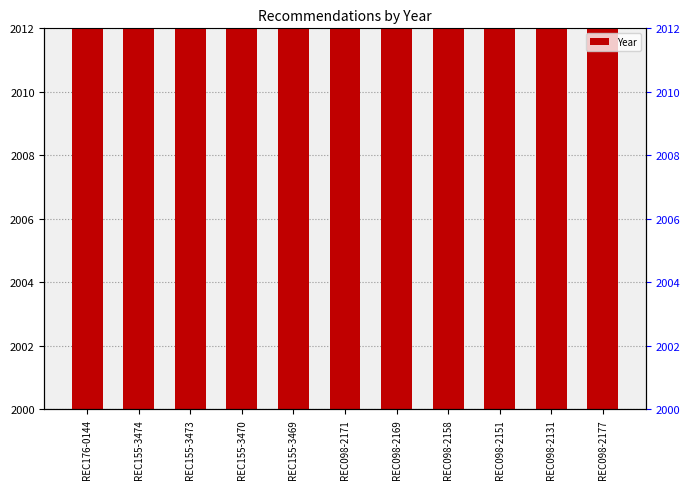

What is the difference between the maximum and minimum values?

7